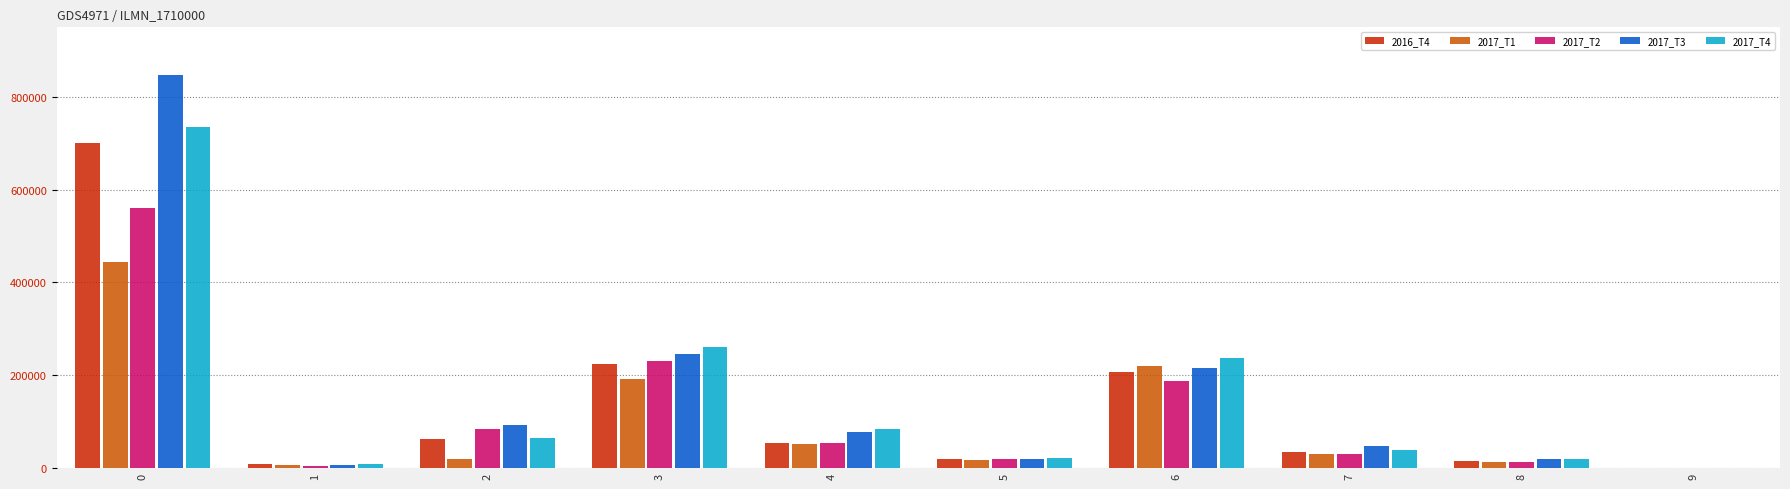

Is the value of 2016_T4 at 0 greater than the value of 2017_T4 at 2?

Yes